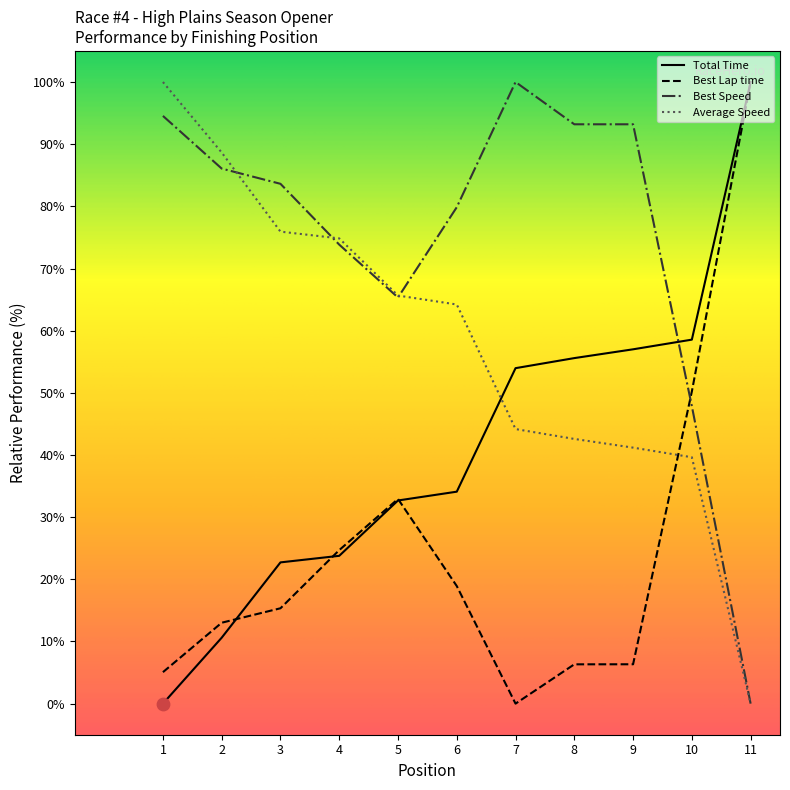

What is the difference between the highest and lowest values at 11?

100.0